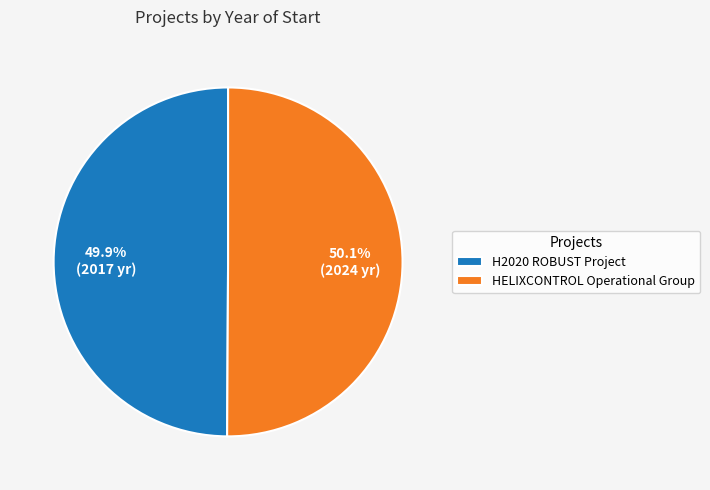

Does any single category account for the majority?

Yes